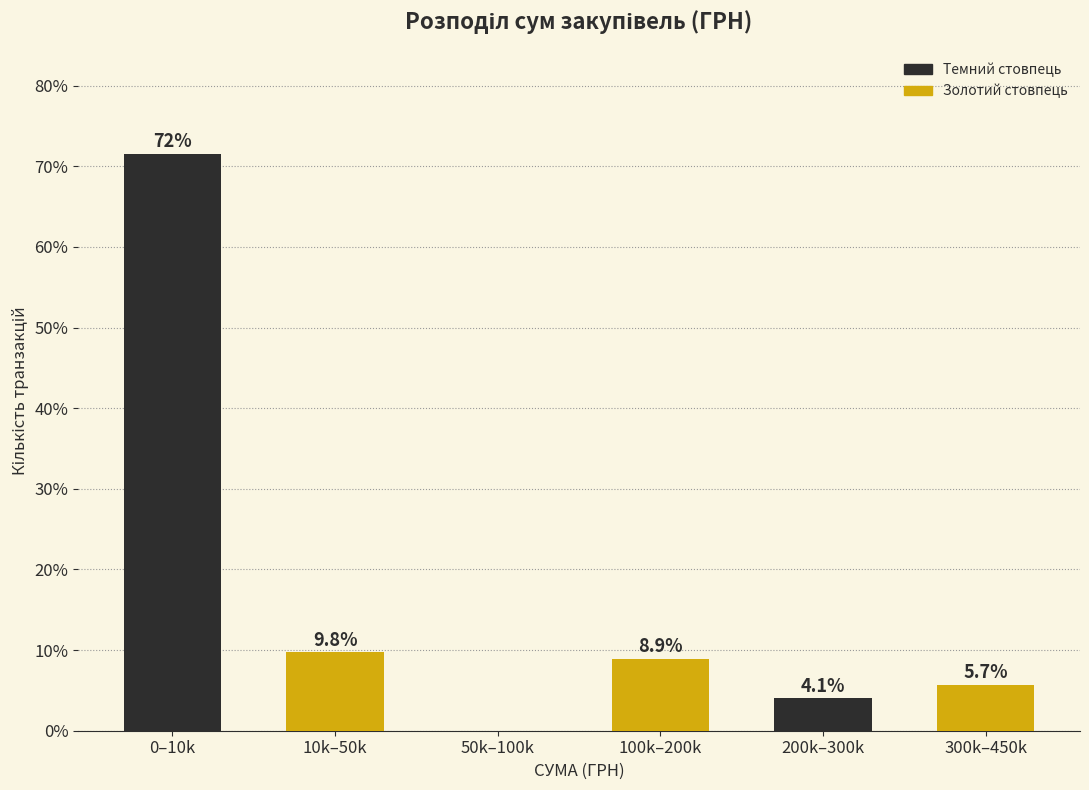

Reading left to right, transcribe all the data shown in this chart.

0–10k=71.5	10k–50k=9.8	50k–100k=0.0	100k–200k=8.9	200k–300k=4.1	300k–450k=5.7